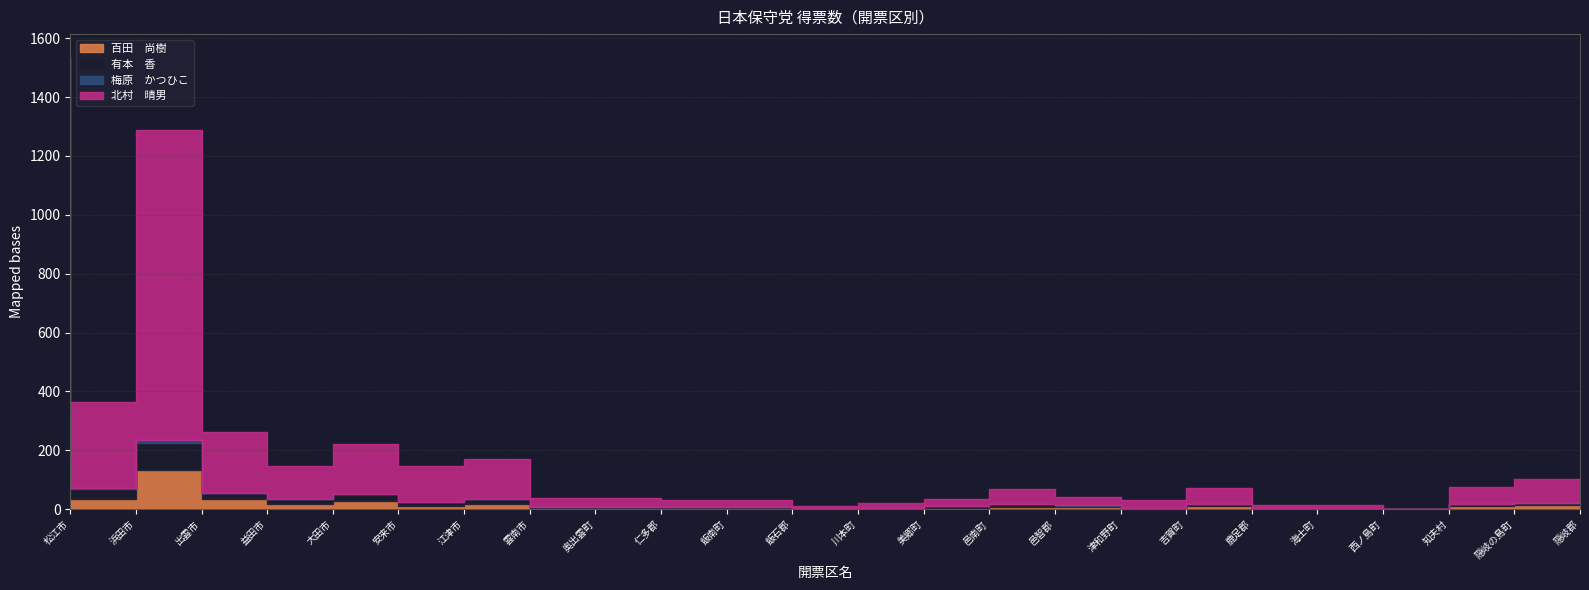

Is the value of 北村　晴男 at 飯南町 greater than the value of 梅原　かつひこ at 仁多郡?

Yes